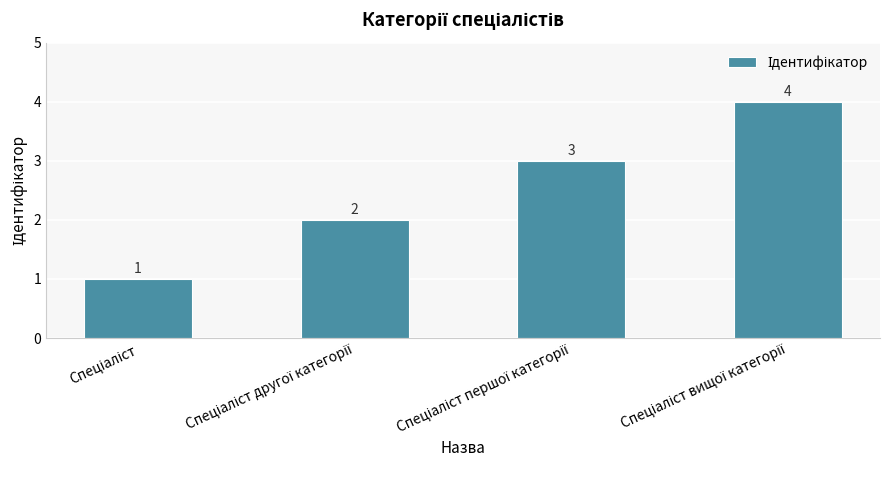

Reading right to left, extract all data points from this chart.

4	3	2	1